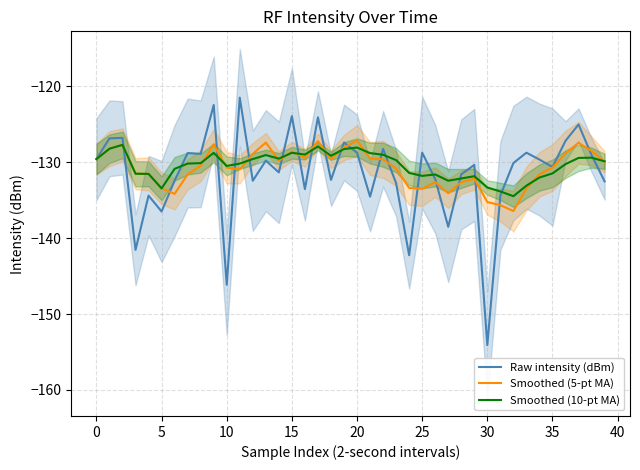

What is the minimum value for Smoothed (10-pt MA)?

-134.5